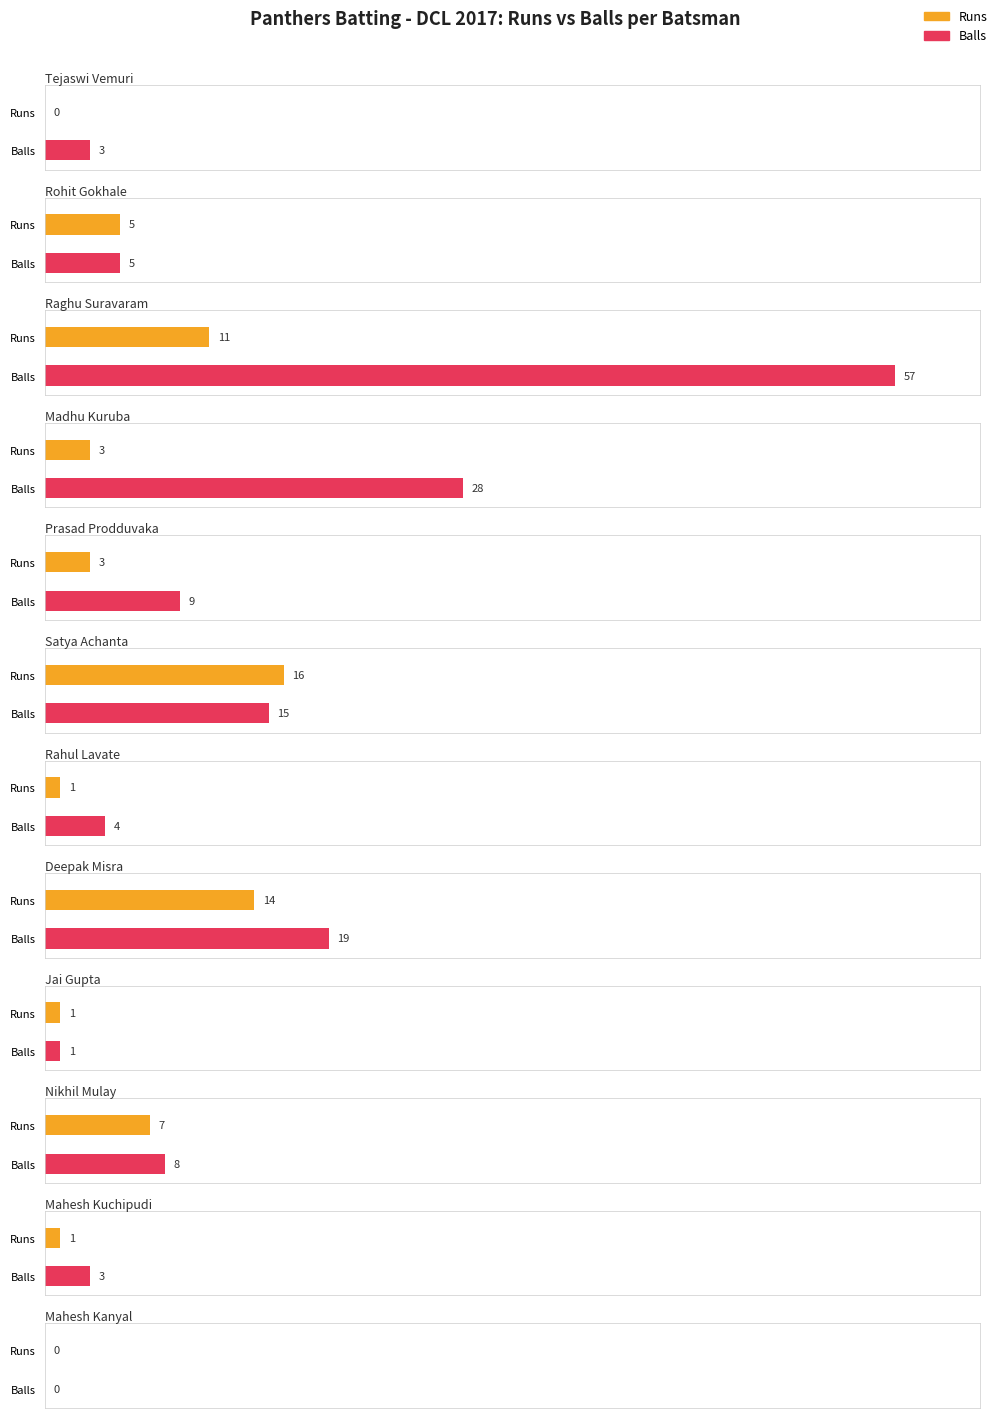

How many values in Runs are above zero?

10